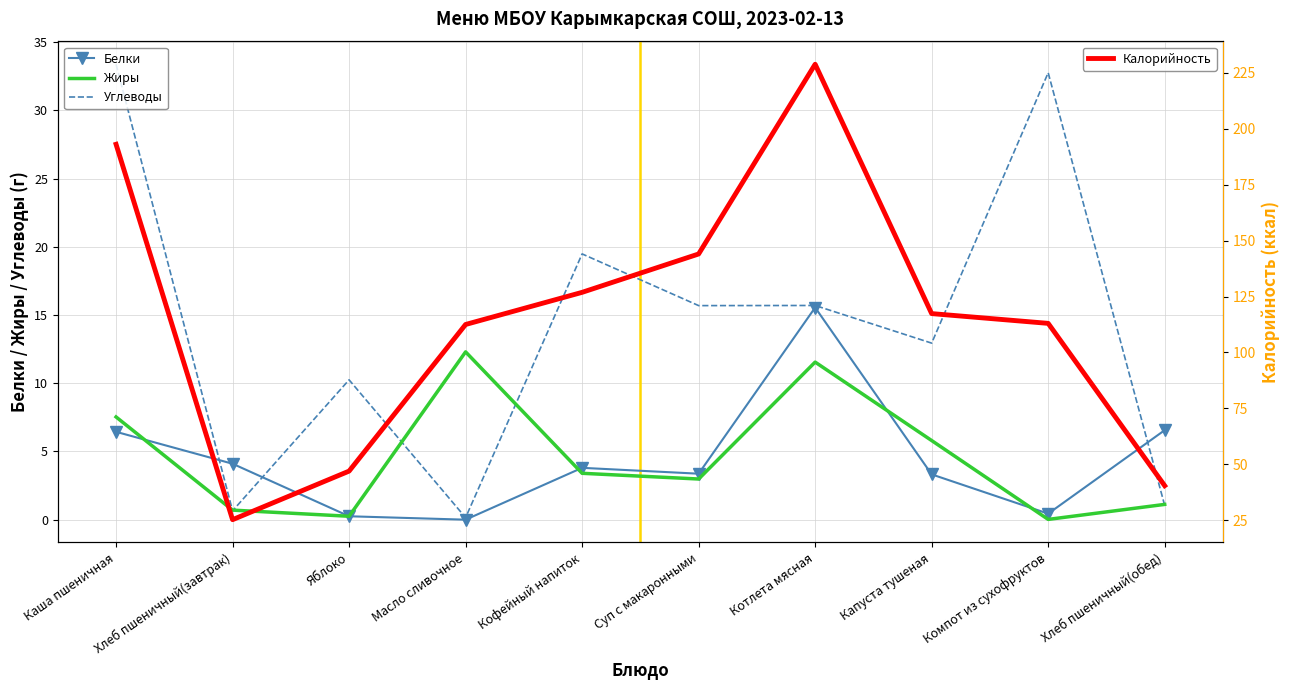

At which label does Жиры first exceed 3?

Каша пшеничная